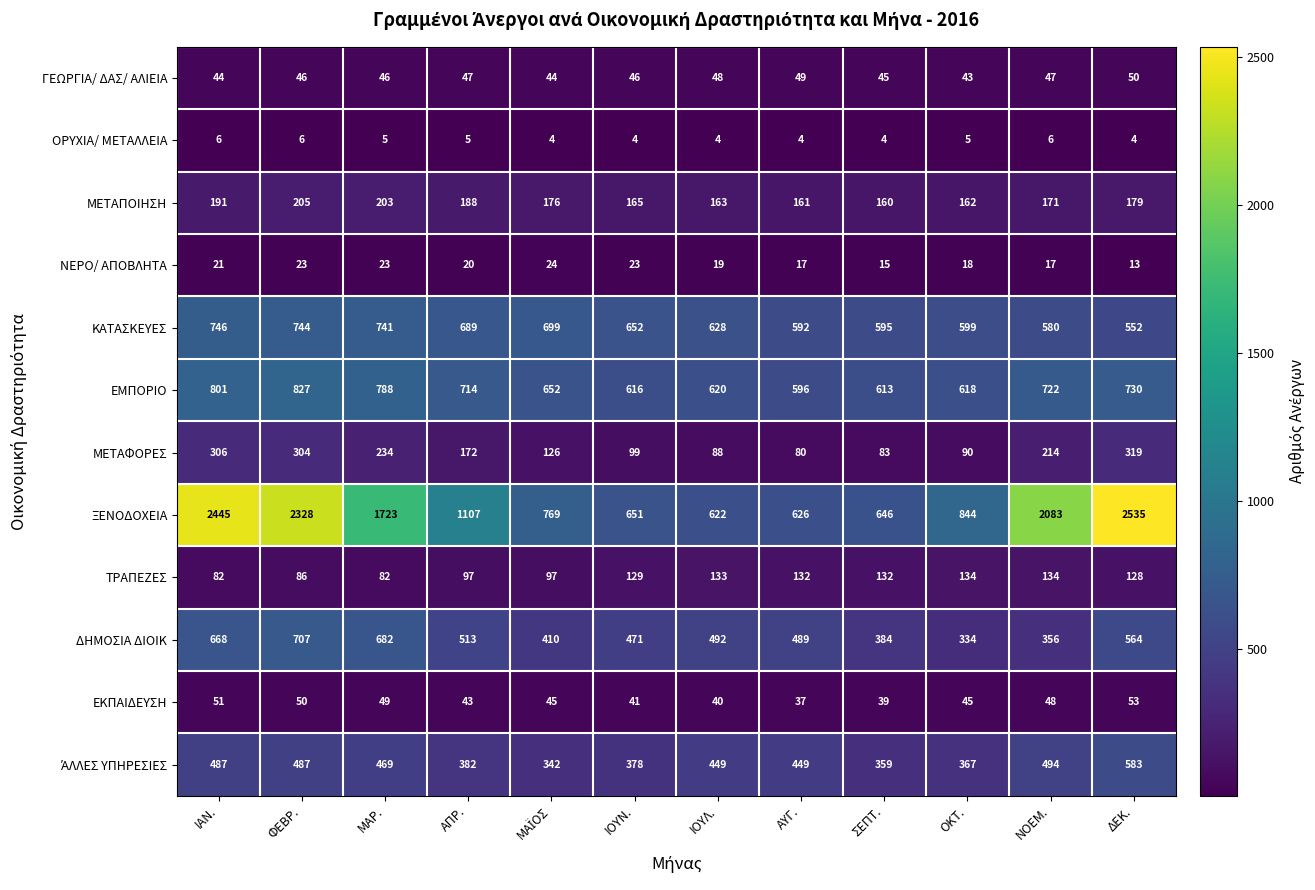

Which series has the largest range (max minus min)?

ΞΕΝΟΔΟΧΕΙΑ